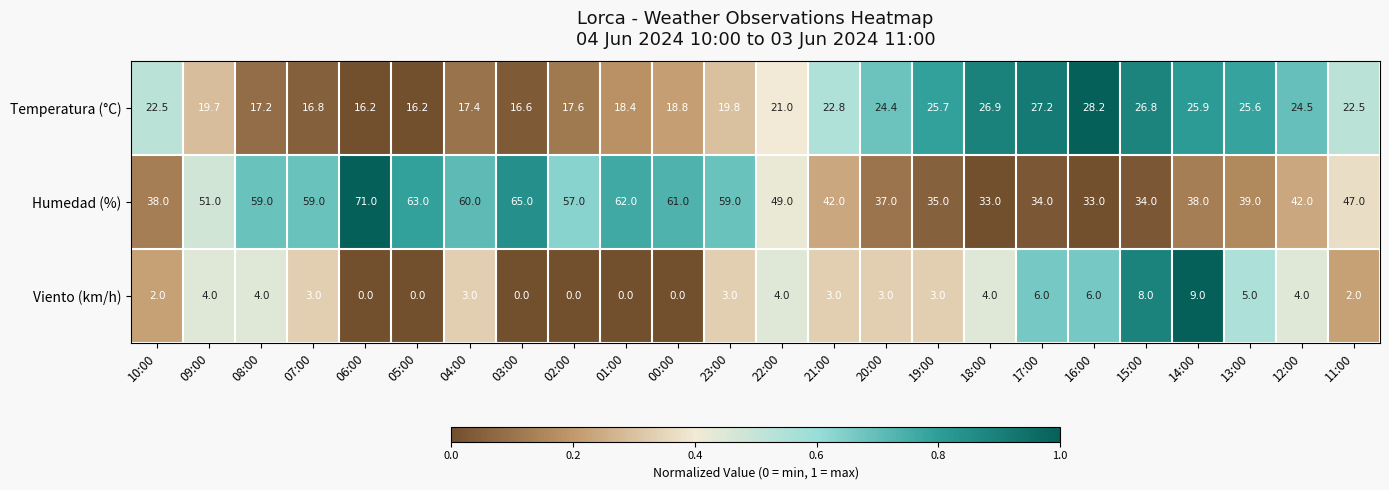

Count the number of data series in this chart.

3